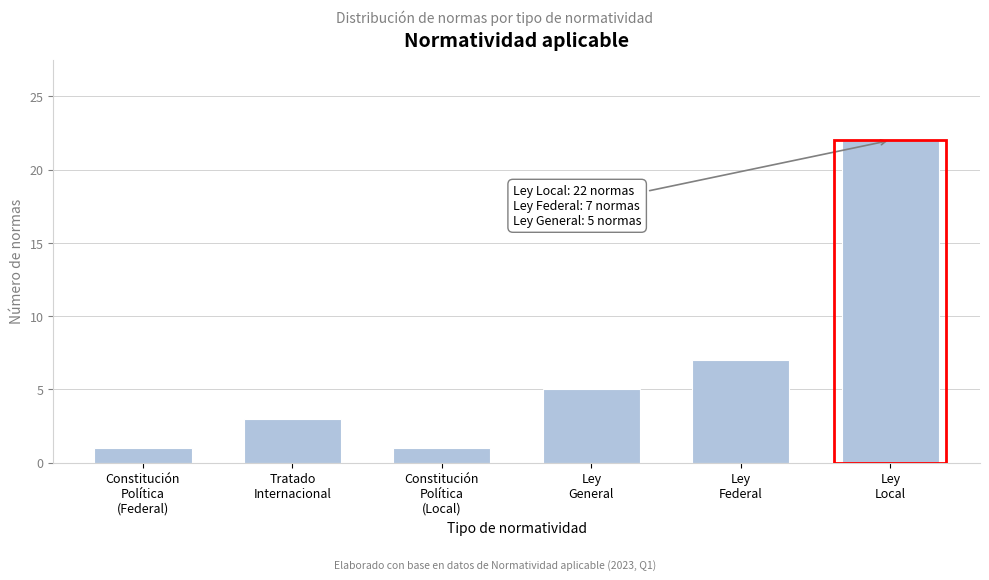

Reading right to left, what are all the values shown in this chart?

22	7	5	1	3	1